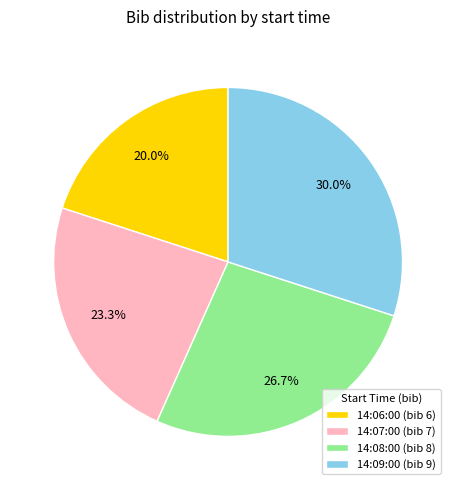

How many segments does this pie chart have?

4